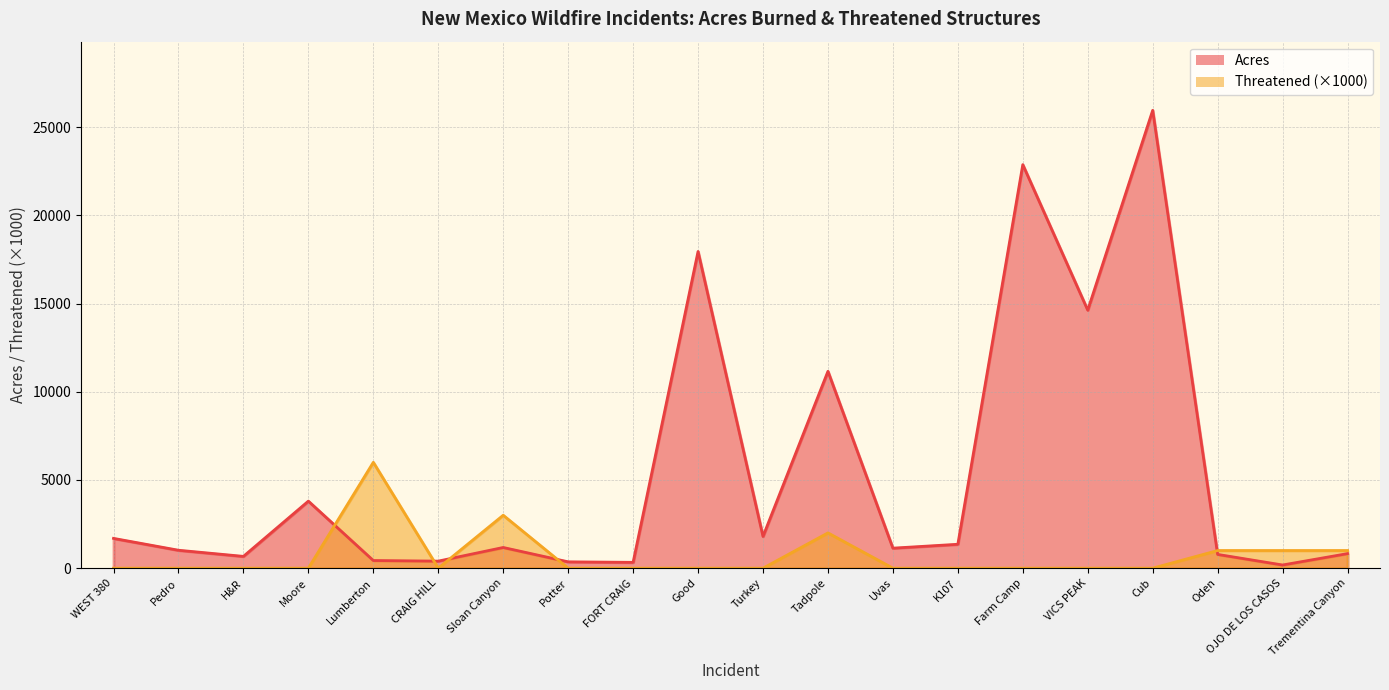

Reading left to right, extract all data points from this chart.

Acres: WEST 380=1689	Pedro=1017	H&R=669	Moore=3800	Lumberton=434	CRAIG HILL=400	Sloan Canyon=1173	Potter=360	FORT CRAIG=330	Good=17950	Turkey=1800	Tadpole=11159	Uvas=1135	K107=1355	Farm Camp=22872	VICS PEAK=14624	Cub=25950	Oden=780	OJO DE LOS CASOS=180	Trementina Canyon=825
Threatened: WEST 380=0	Pedro=0	H&R=0	Moore=0	Lumberton=6000	CRAIG HILL=0	Sloan Canyon=3000	Potter=0	FORT CRAIG=0	Good=0	Turkey=0	Tadpole=2000	Uvas=0	K107=0	Farm Camp=0	VICS PEAK=0	Cub=0	Oden=1000	OJO DE LOS CASOS=1000	Trementina Canyon=1000